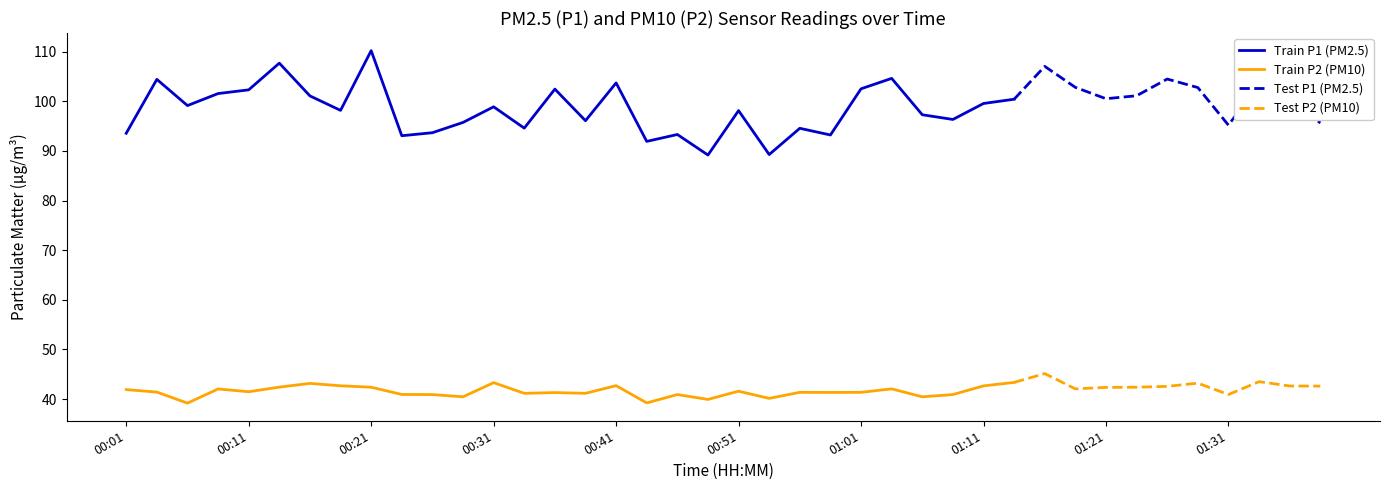

List the labels in order of P2 value, smallest first.

00:06, 00:44, 00:49, 00:54, 00:29, 01:06, 00:26, 00:46, 01:09, 01:31, 00:24, 00:34, 00:39, 00:36, 00:58, 00:56, 01:01, 00:04, 00:11, 00:51, 00:01, 00:09, 01:04, 01:19, 01:21, 00:21, 01:23, 00:14, 01:26, 01:38, 01:36, 01:11, 00:19, 00:41, 00:16, 01:28, 00:31, 01:14, 01:33, 01:16